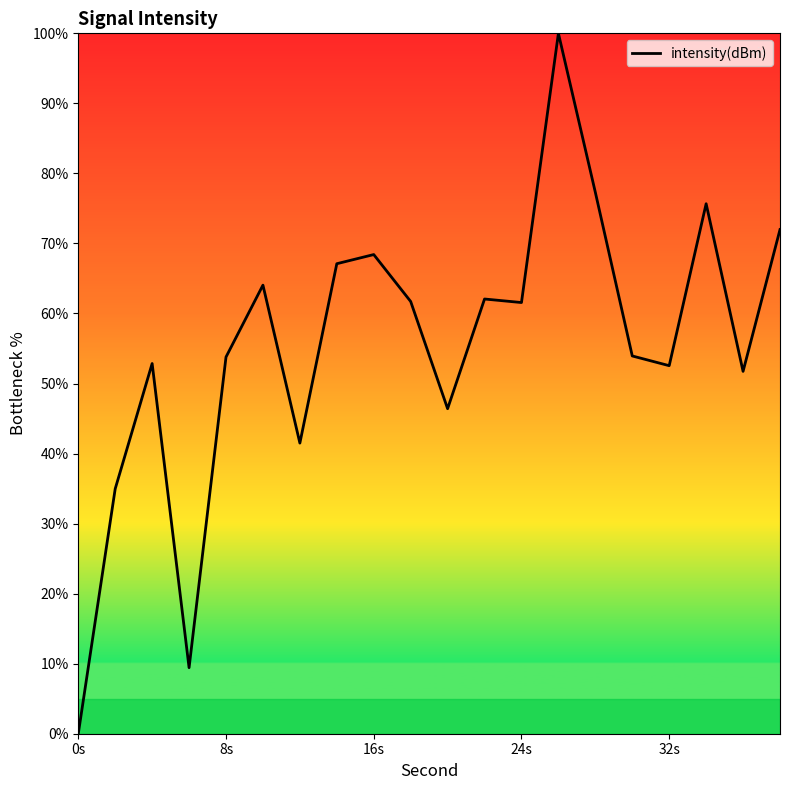

What is the greatest value displayed?

100.0